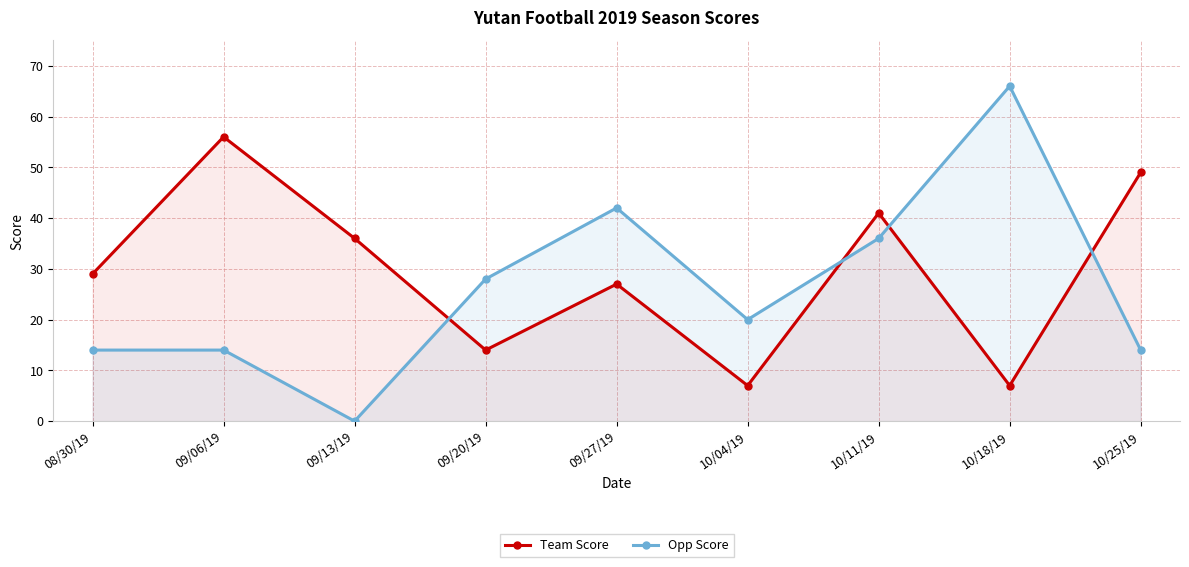

Read the Team Score value at 09/06/19, to the nearest 5.

55